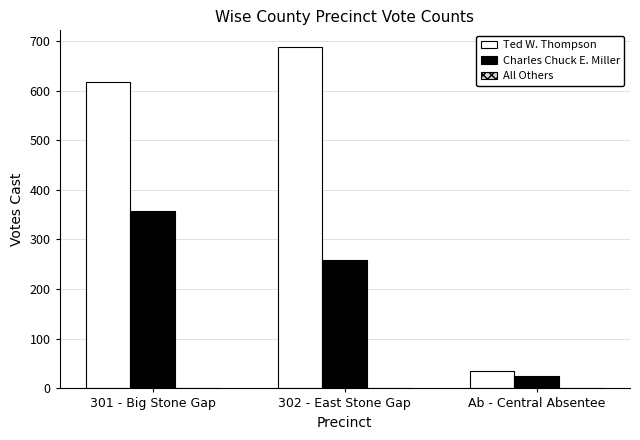

What is the difference between the Charles Chuck E. Miller values at Ab - Central Absentee and 302 - East Stone Gap?

233